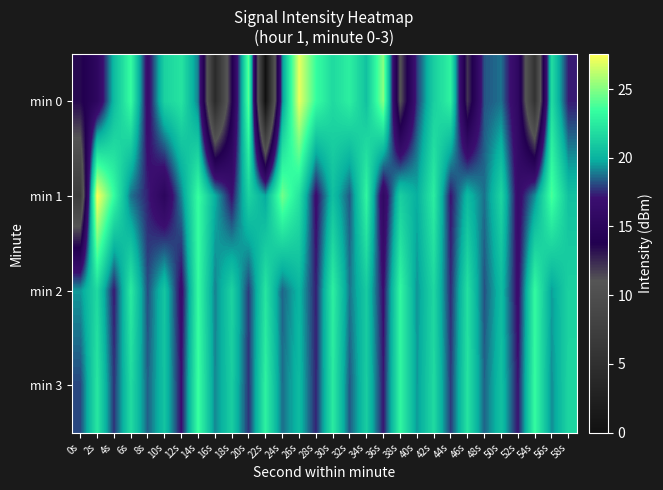

Reading right to left, extract all data points from this chart.

min 0: 58s=17.3	56s=21.9	54s=5.6	52s=15.6	50s=18.8	48s=18.2	46s=12.0	44s=22.8	42s=21.3	40s=17.8	38s=11.0	36s=25.1	34s=20.6	32s=22.7	30s=21.7	28s=23.4	26s=27.1	24s=19.2	22s=0.0	20s=24.2	18s=13.6	16s=4.1	14s=19.0	12s=22.2	10s=21.4	8s=16.4	6s=23.4	4s=20.3	2s=15.3	0s=13.5
min 1: 58s=20.6	56s=23.8	54s=19.2	52s=16.4	50s=21.5	48s=18.7	46s=20.3	44s=17.1	42s=22.6	40s=19.8	38s=21.2	36s=15.7	34s=23.0	32s=18.3	30s=20.5	28s=16.8	26s=22.1	24s=24.6	22s=19.7	20s=21.4	18s=17.0	16s=19.9	14s=23.4	12s=19.1	10s=15.2	8s=17.4	6s=18.8	4s=23.4	2s=27.6	0s=7.0
min 2: 58s=21.3	56s=19.5	54s=23.2	52s=16.7	50s=20.4	48s=18.2	46s=22.0	44s=17.5	42s=21.6	40s=19.3	38s=23.1	36s=16.9	34s=21.0	32s=18.8	30s=22.7	28s=17.3	26s=20.1	24s=18.5	22s=22.2	20s=17.8	18s=21.4	16s=19.0	14s=23.3	12s=16.6	10s=20.8	8s=18.1	6s=22.5	4s=17.2	2s=21.7	0s=19.4
min 3: 58s=21.5	56s=19.2	54s=23.3	52s=17.1	50s=20.6	48s=18.5	46s=22.1	44s=17.8	42s=21.7	40s=19.4	38s=23.0	36s=17.2	34s=21.1	32s=18.3	30s=22.5	28s=17.4	26s=20.3	24s=18.7	22s=22.8	20s=17.6	18s=21.2	16s=19.1	14s=23.5	12s=17.0	10s=20.7	8s=18.4	6s=21.8	4s=17.7	2s=22.3	0s=18.0